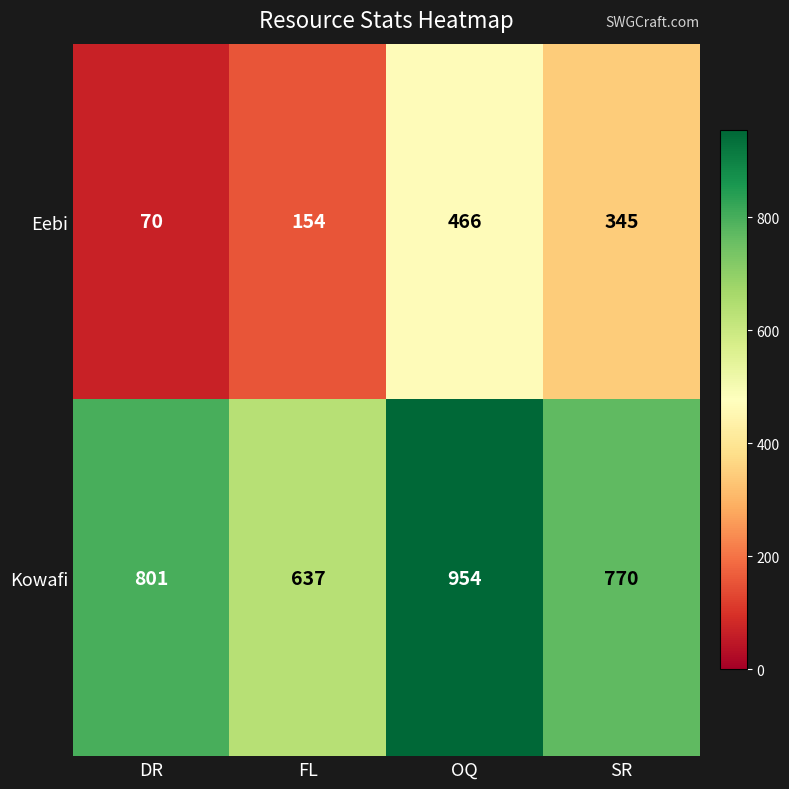

What is the difference between the maximum and second lowest values in the Kowafi series?

184